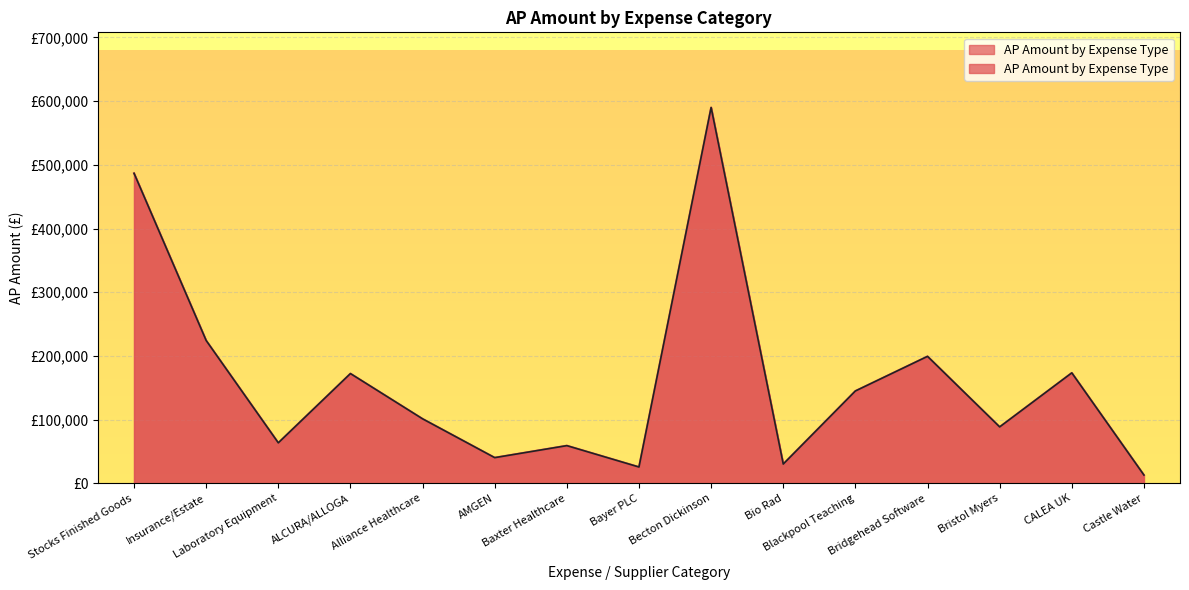

What is the difference between the maximum and minimum values?

576853.3